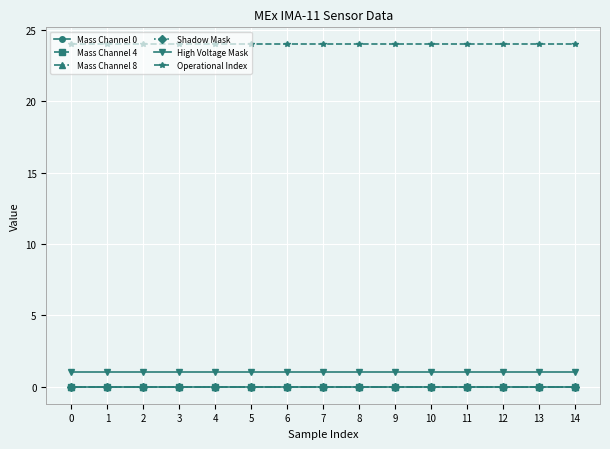

Does the chart have visible grid lines?

Yes